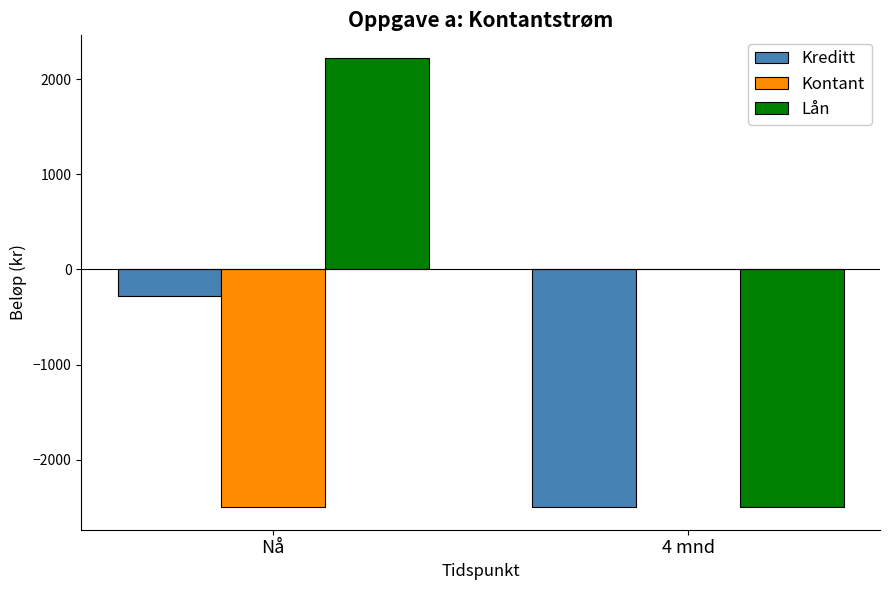

What is the sum of the Kreditt values at 4 mnd and Nå?

-2775